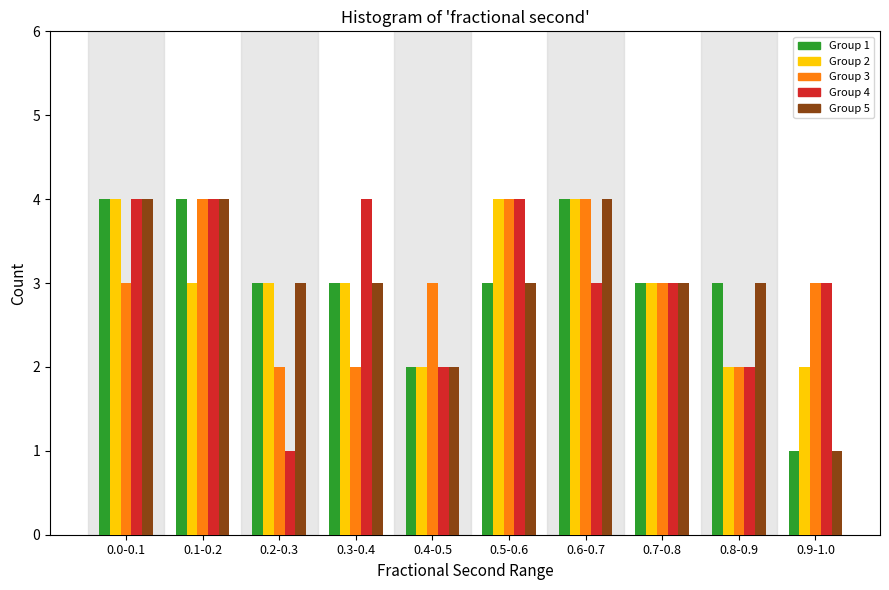

What is the difference between the maximum and minimum values in the Group 5 series?

3